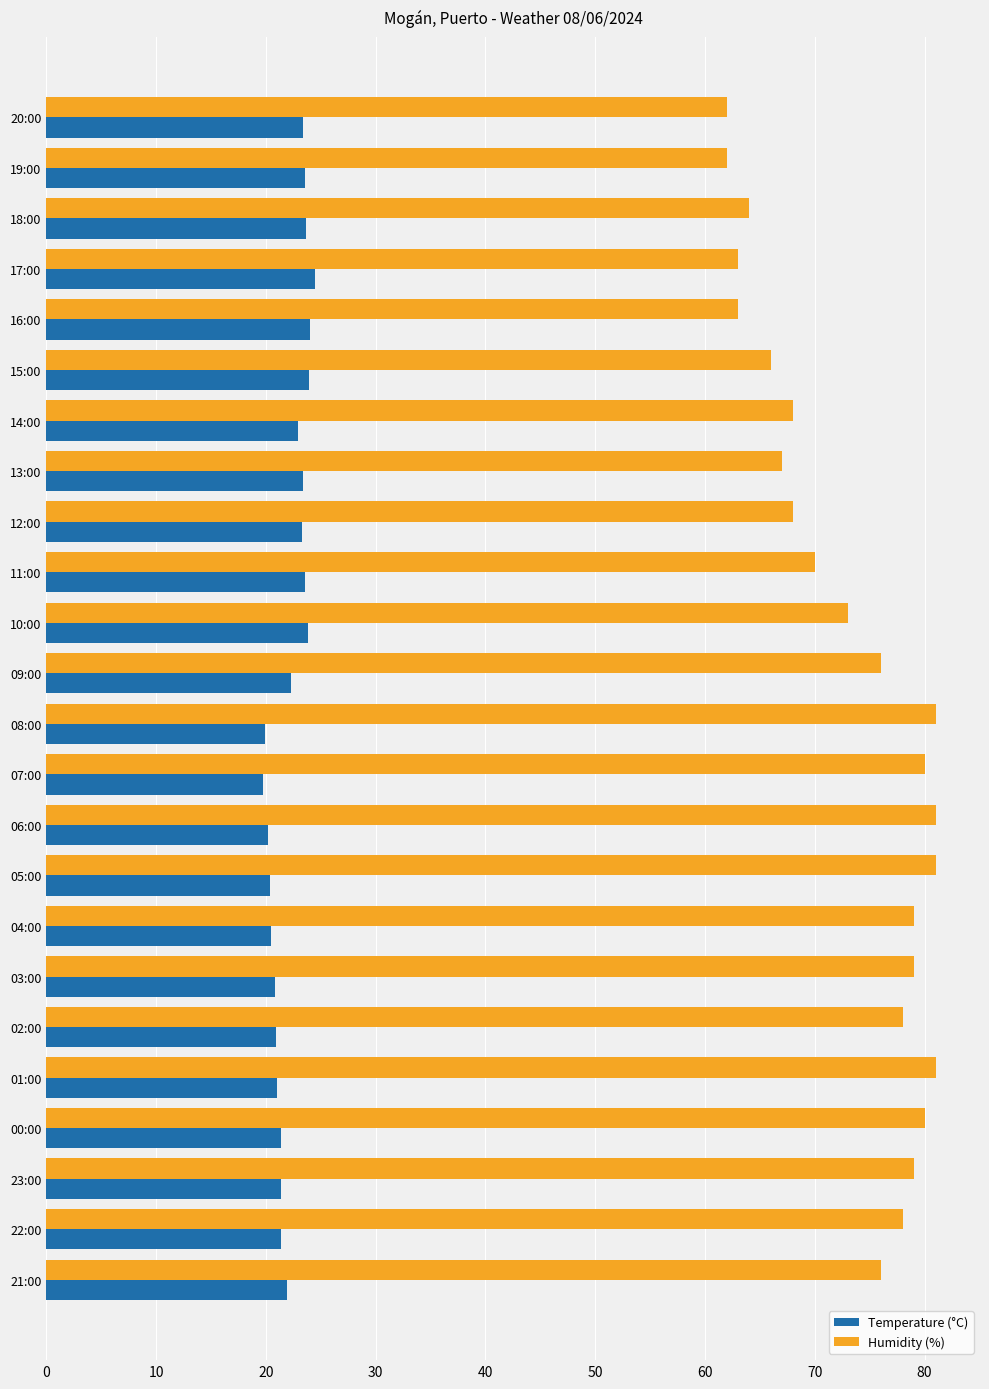

What is the average value of the Humidity (%) series?

73.1